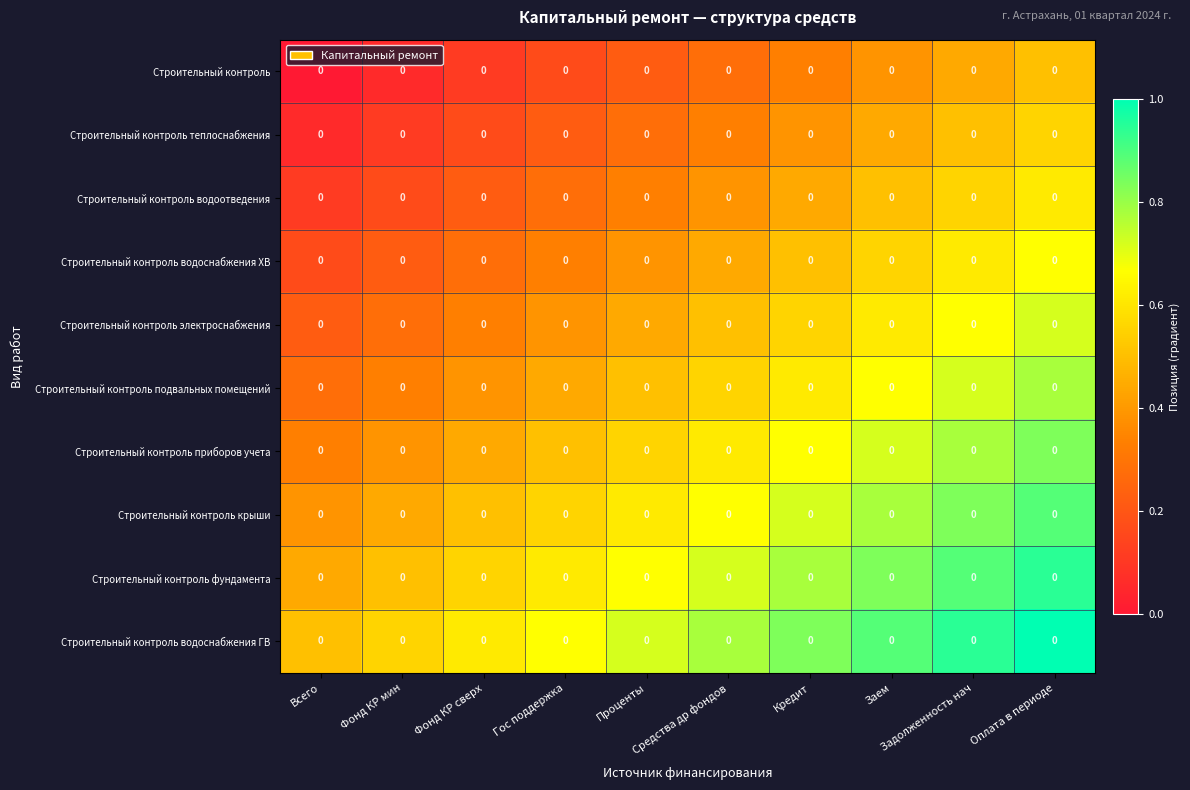

The value of Строительный контроль электроснабжения at Заем is 0.4. True or false?

False